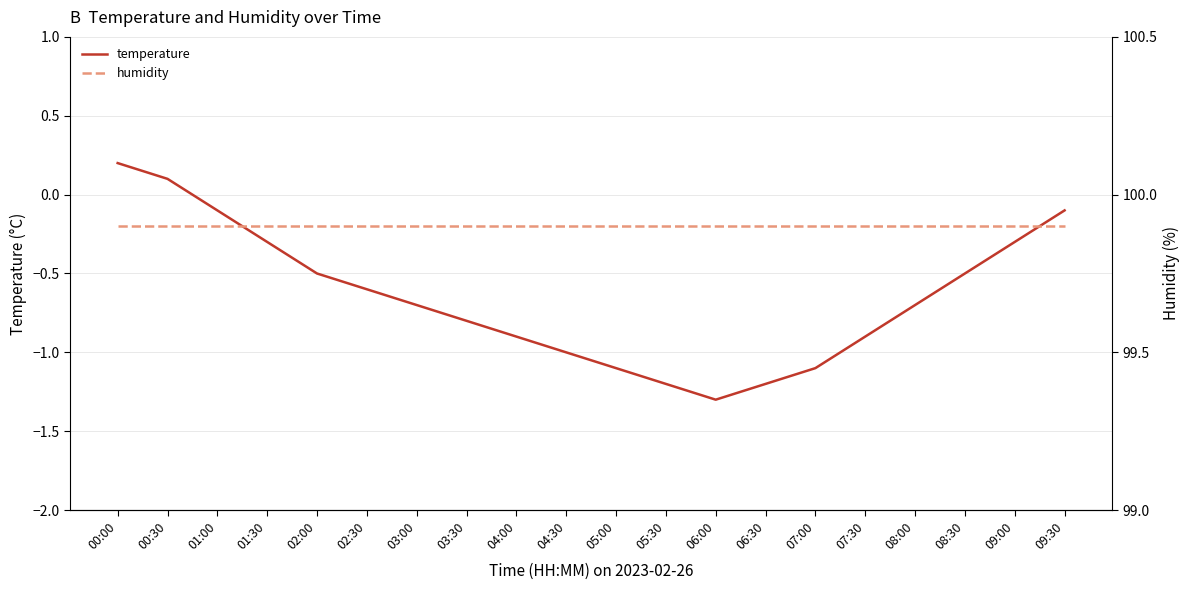

List the labels in order of temperature value, largest first.

00:00, 00:30, 01:00, 09:30, 01:30, 09:00, 02:00, 08:30, 02:30, 03:00, 08:00, 03:30, 04:00, 07:30, 04:30, 05:00, 07:00, 05:30, 06:30, 06:00